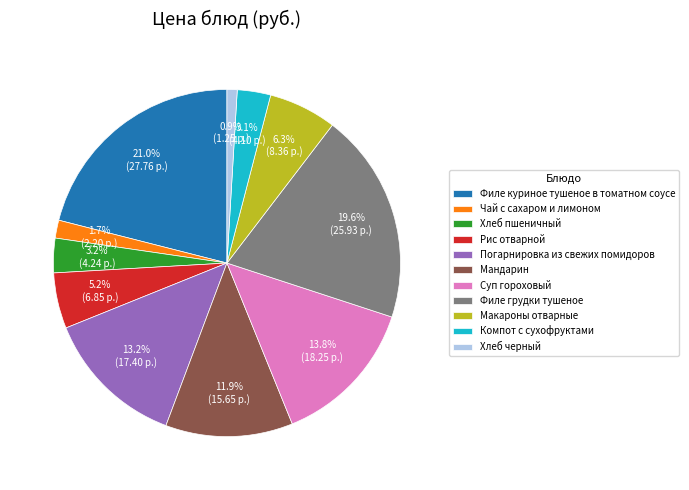

Which slice is the smallest?

Хлеб черный